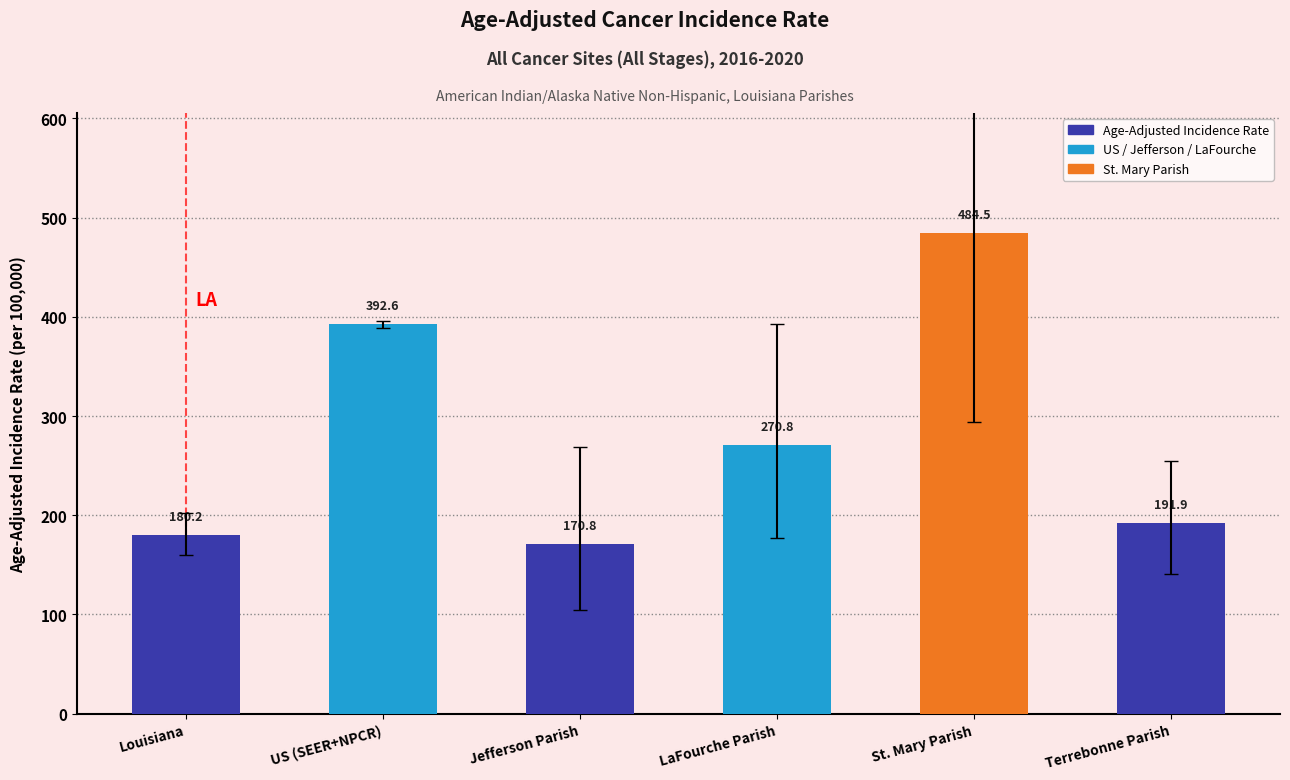

At which label does the data first exceed 270?

US (SEER+NPCR)